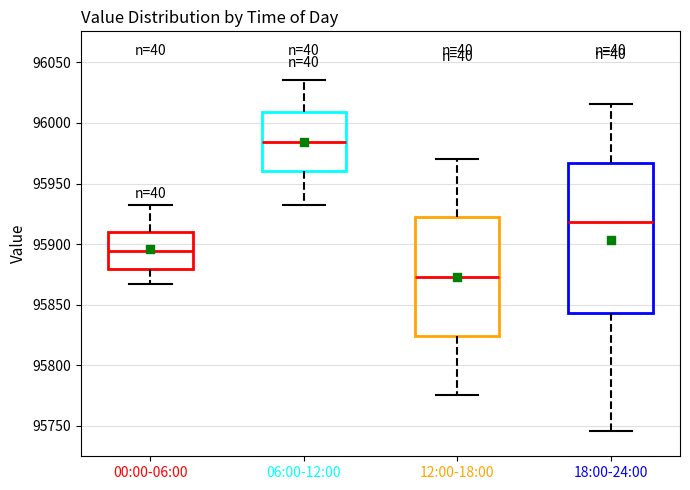

Reading left to right, read every box against the y-axis: the position of its median line, the range the box covers, and the ends of its whiskers. The values are not printed on the chart, so give them approximately, as read against the axis.

00:00-06:00: median 95895, box 95880 to 95910, whiskers 95865 to 95935
06:00-12:00: median 95985, box 95960 to 96010, whiskers 95930 to 96035
12:00-18:00: median 95875, box 95825 to 95920, whiskers 95775 to 95970
18:00-24:00: median 95920, box 95845 to 95965, whiskers 95745 to 96015